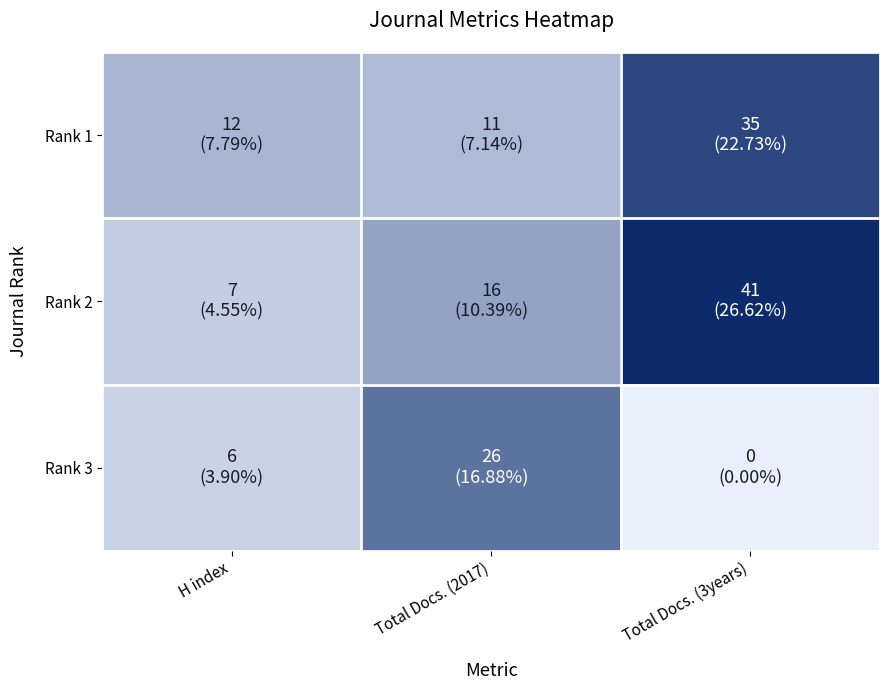

At how many categories does at least one series exceed 17?

2